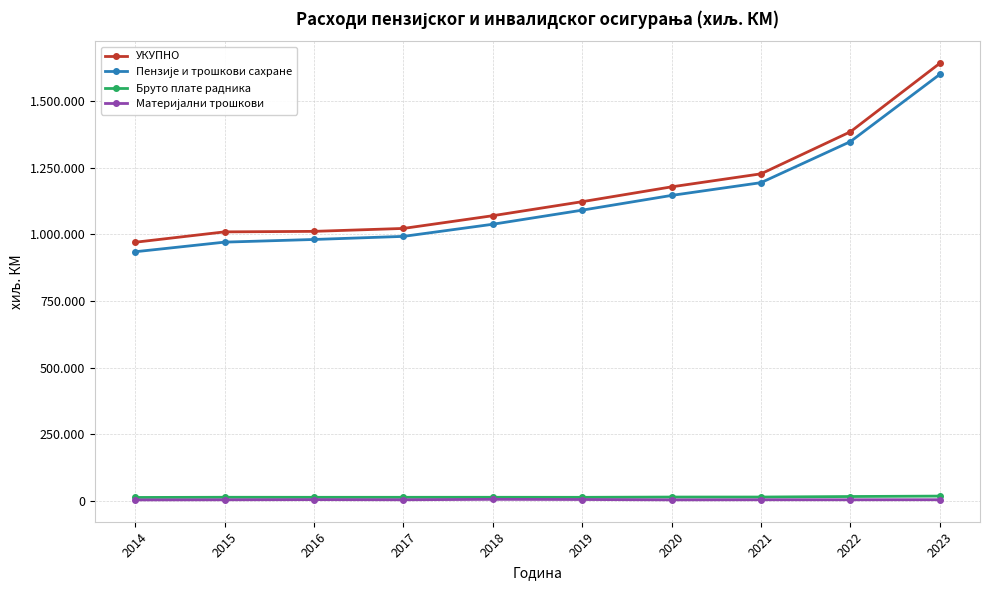

What is the difference between the УКУПНО values at 2022 and 2023?

256901